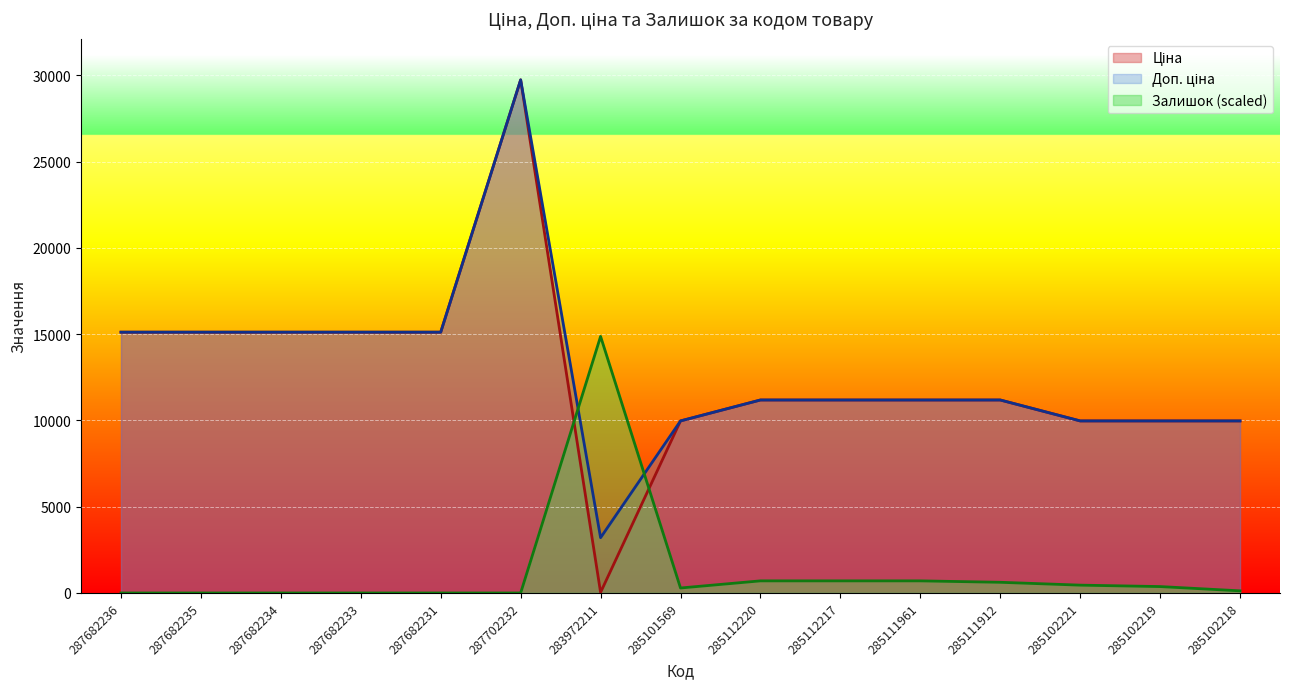

The value of Ціна at 285102221 is 15203.5. True or false?

False